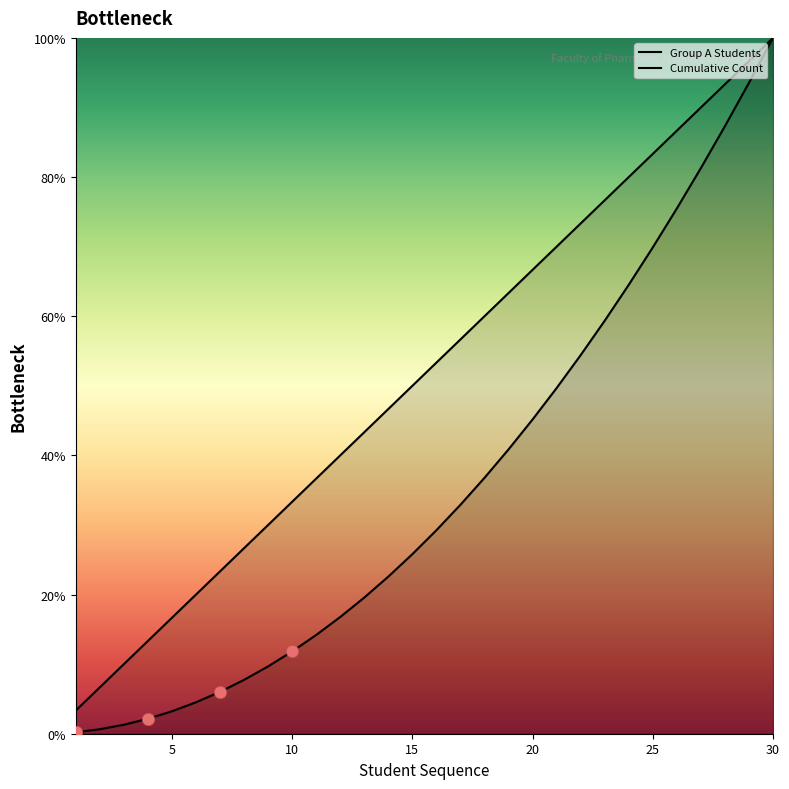

At which category is the sum across all series the highest?

30